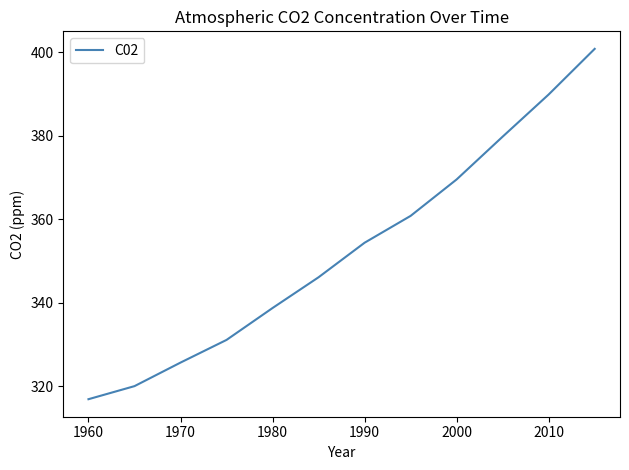

Reading right to left, transcribe all the data shown in this chart.

400.8	389.9	379.8	369.6	360.8	354.4	346.1	338.8	331.1	325.7	320.0	316.9